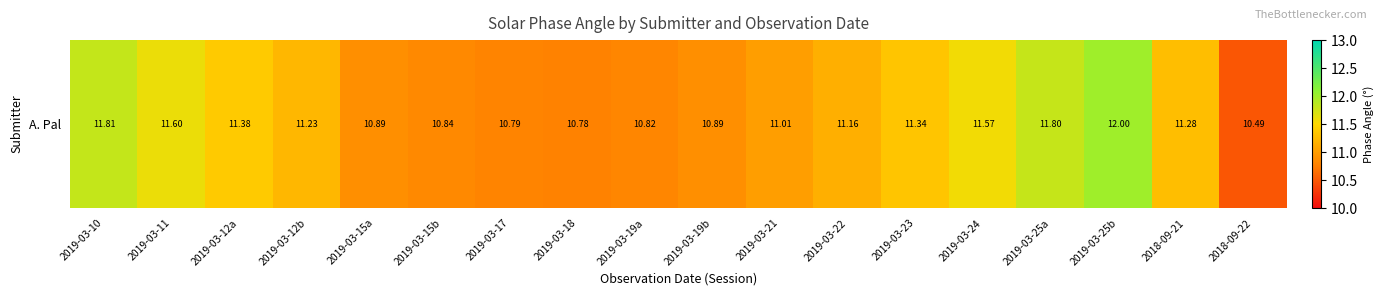

Which label corresponds to the largest value in the chart?

2019-03-25b